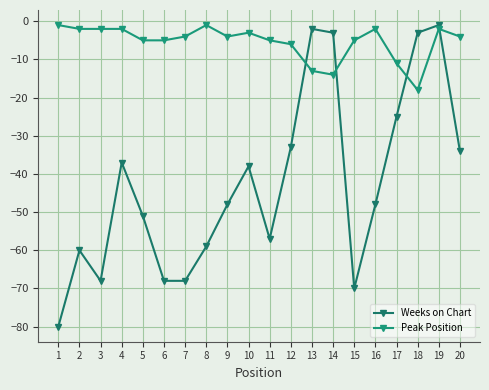

What is the sum of the Peak Position values at 20 and 6?

-9